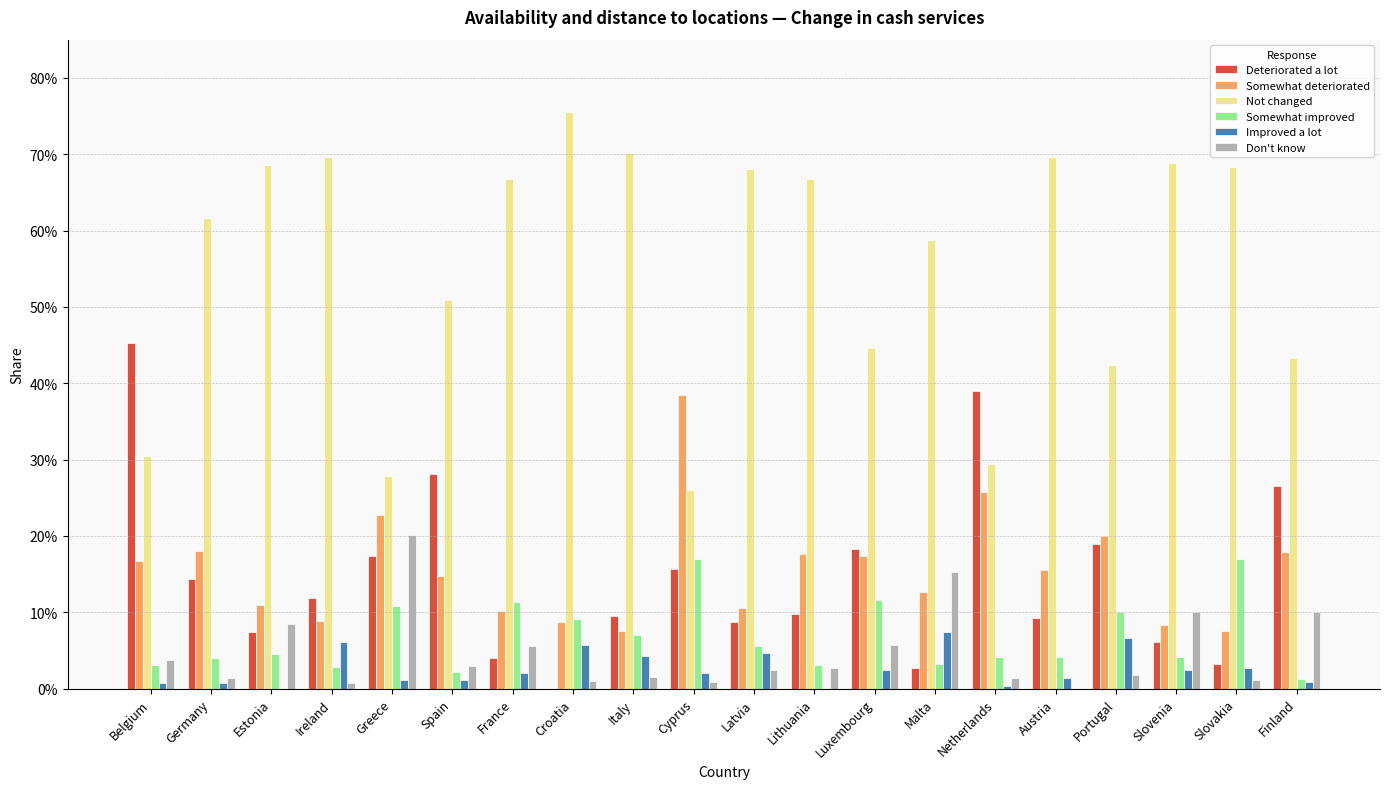

At which category is the sum across all series the highest?

Germany